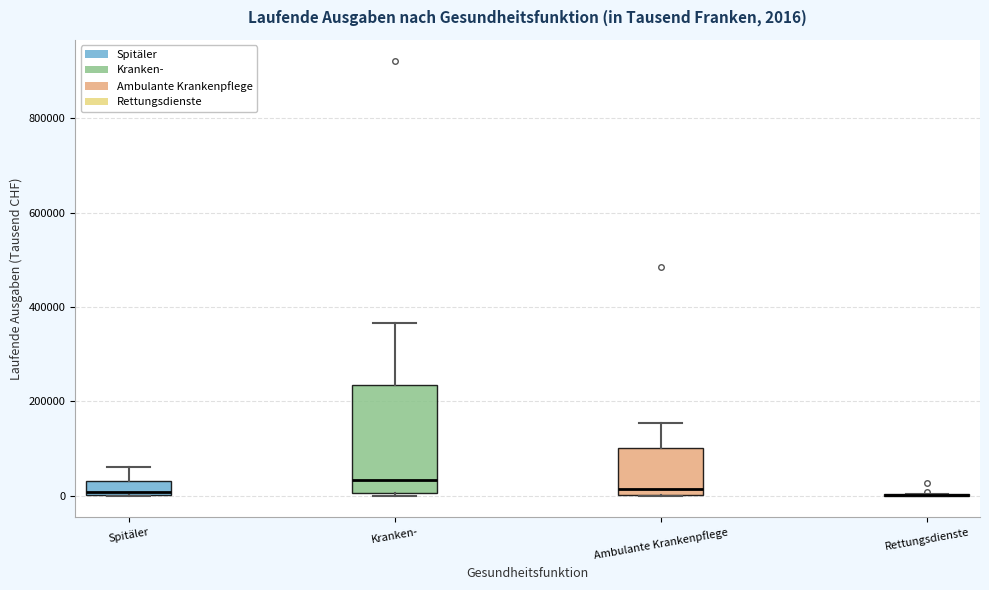

Comparing the boxes themselves (not the whiskers), which one is the tallest?

Kranken-